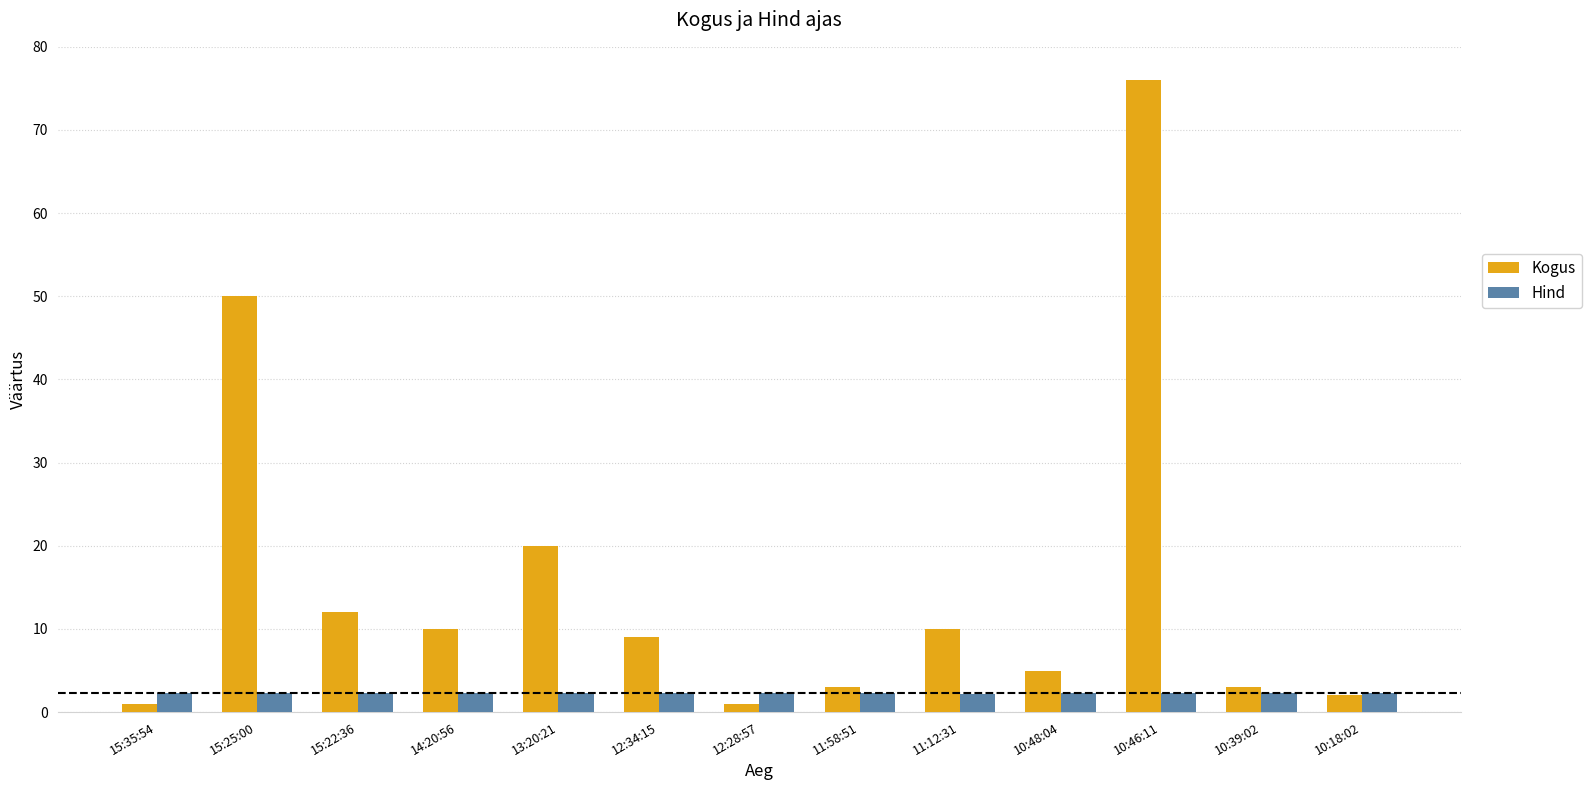

List the series in order of their peak value, highest first.

Kogus, Hind